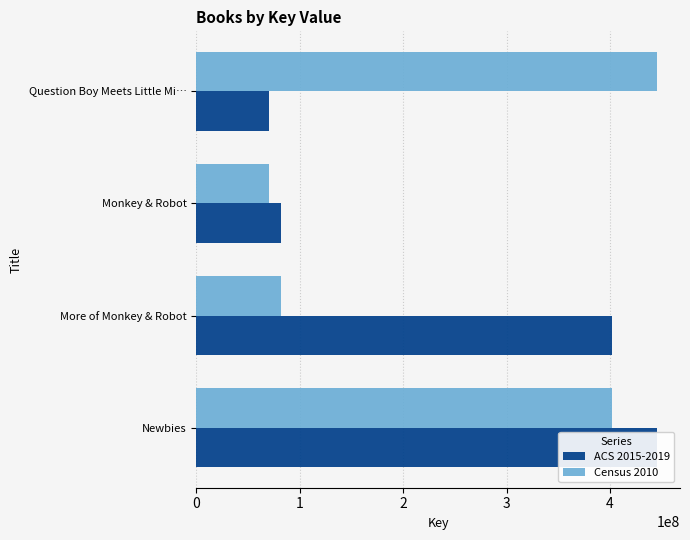

How many groups of bars are there?

4